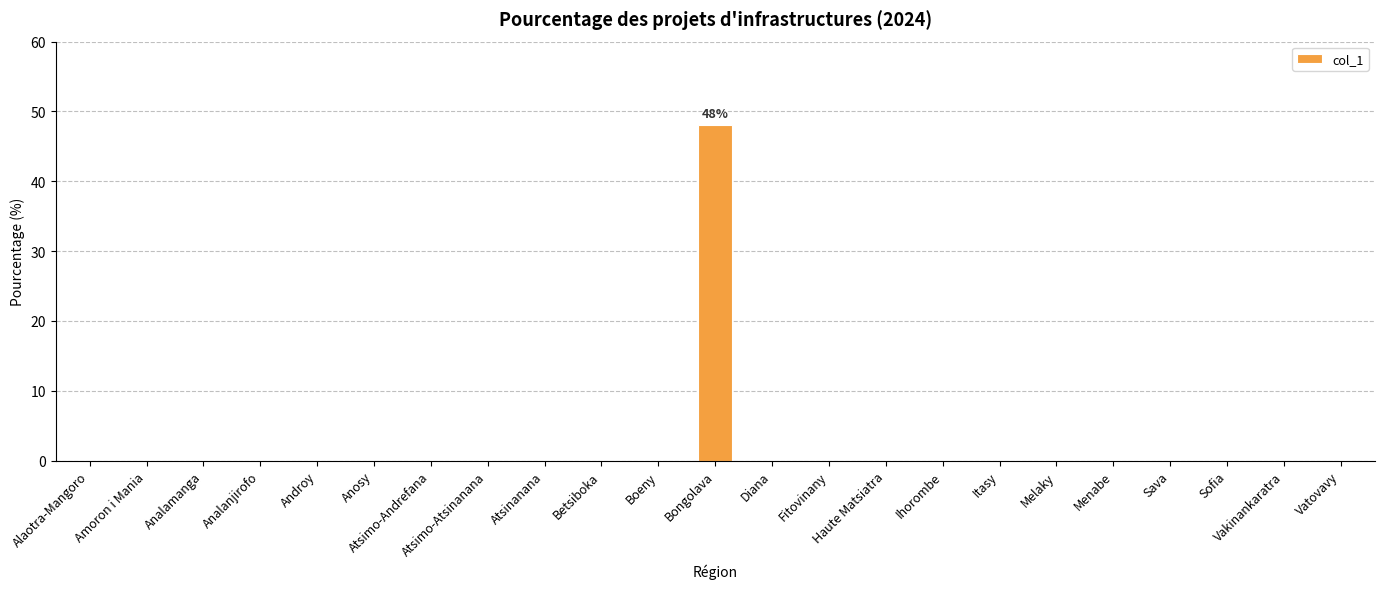

Which category has the highest value across all series?

Bongolava